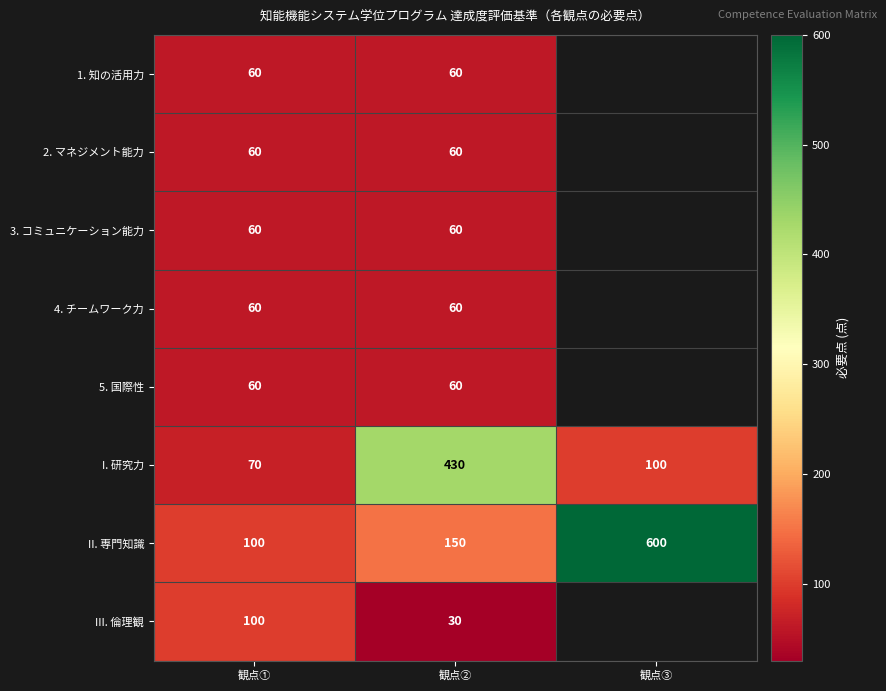

At which category is the sum across all series the highest?

観点②